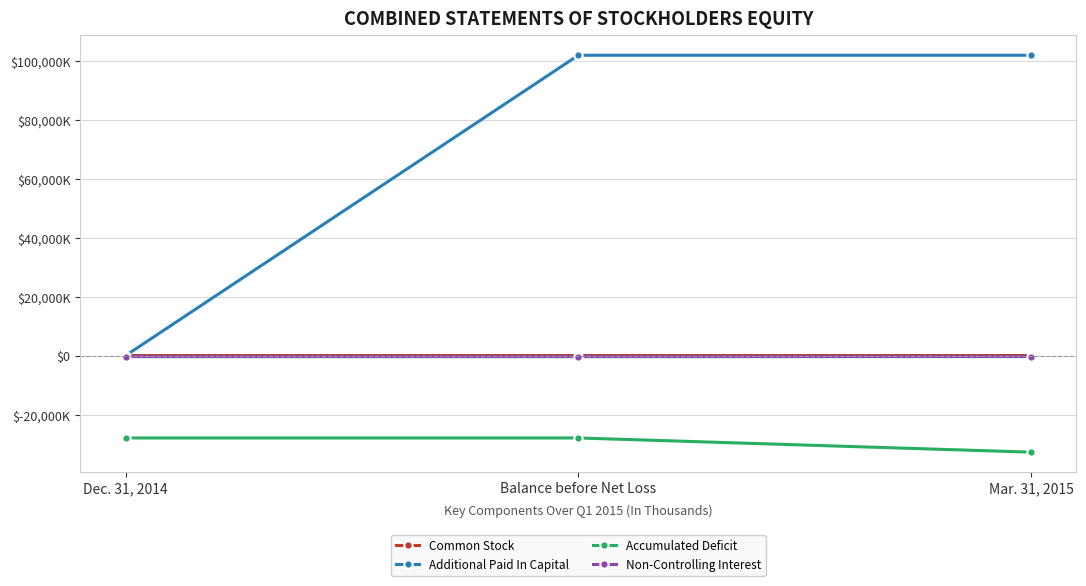

What are all the series names shown in the legend?

Common Stock, Additional Paid In Capital, Accumulated Deficit, Non-Controlling Interest